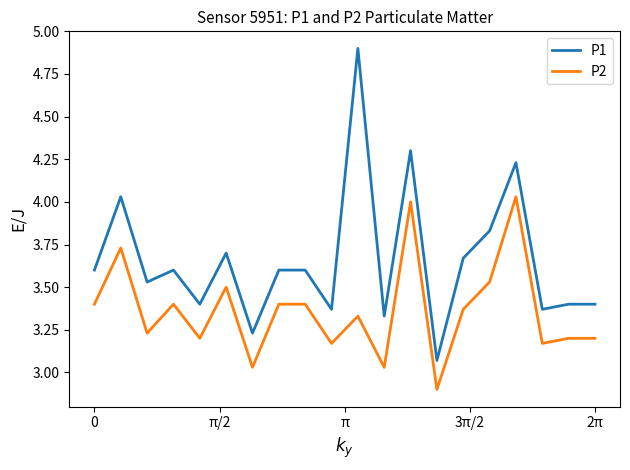

What is the smallest value displayed?

2.9